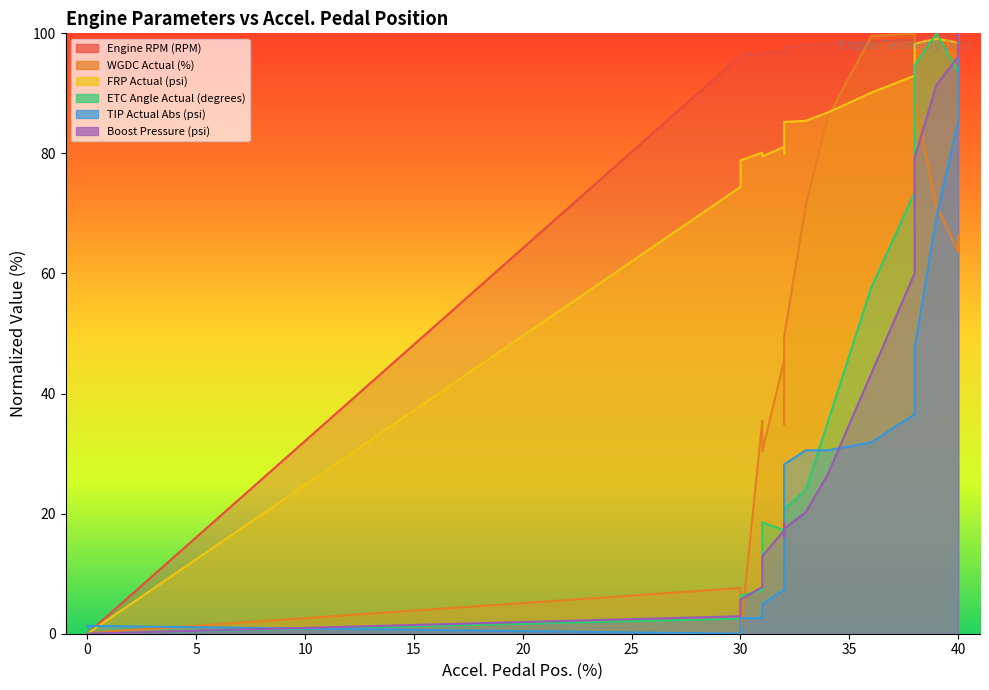

True or false: Engine RPM (RPM) has a value of 23.4 at 40.

False